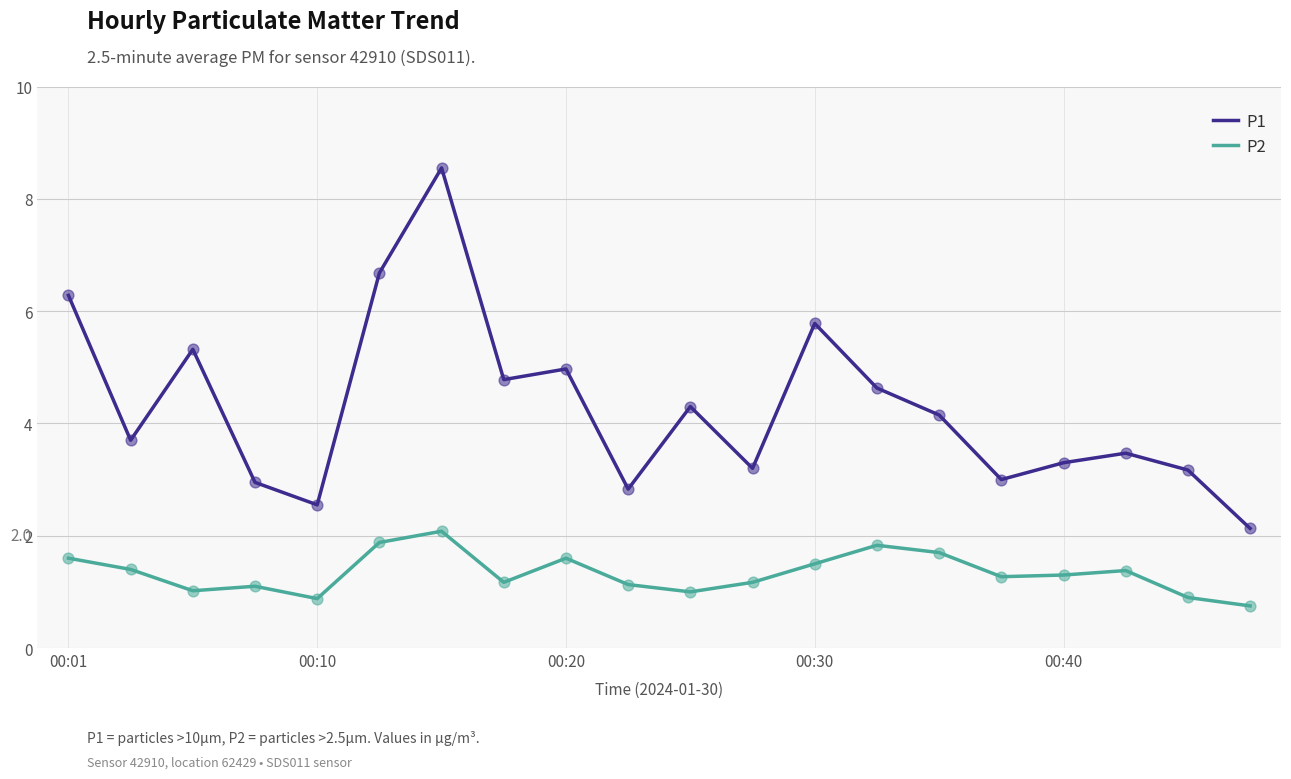

Which series has the largest total across all categories?

P1